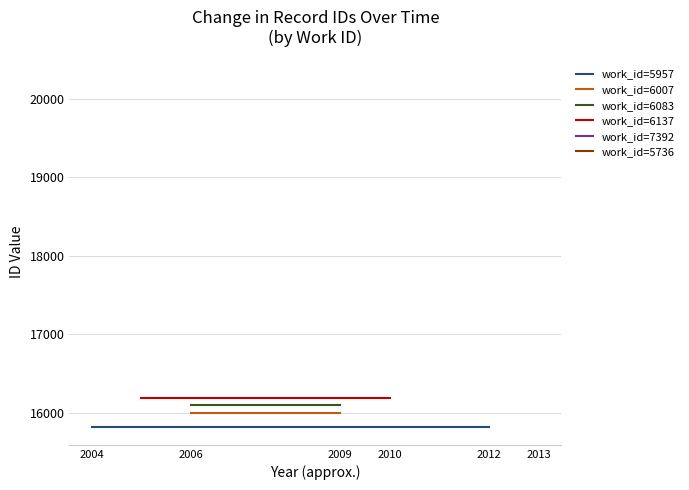

What is the average value of the work_id=5736 series?

20280